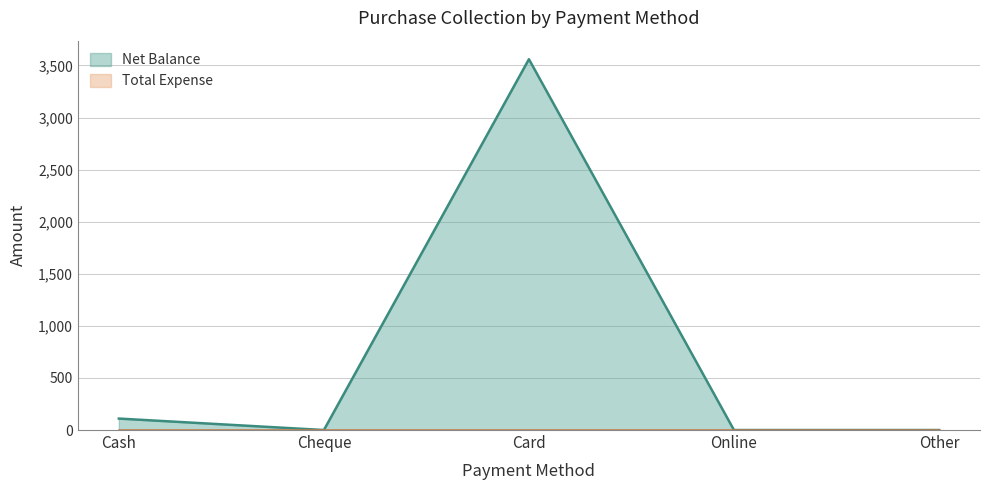

True or false: there are more than 0 points higher than both neighbors.

True